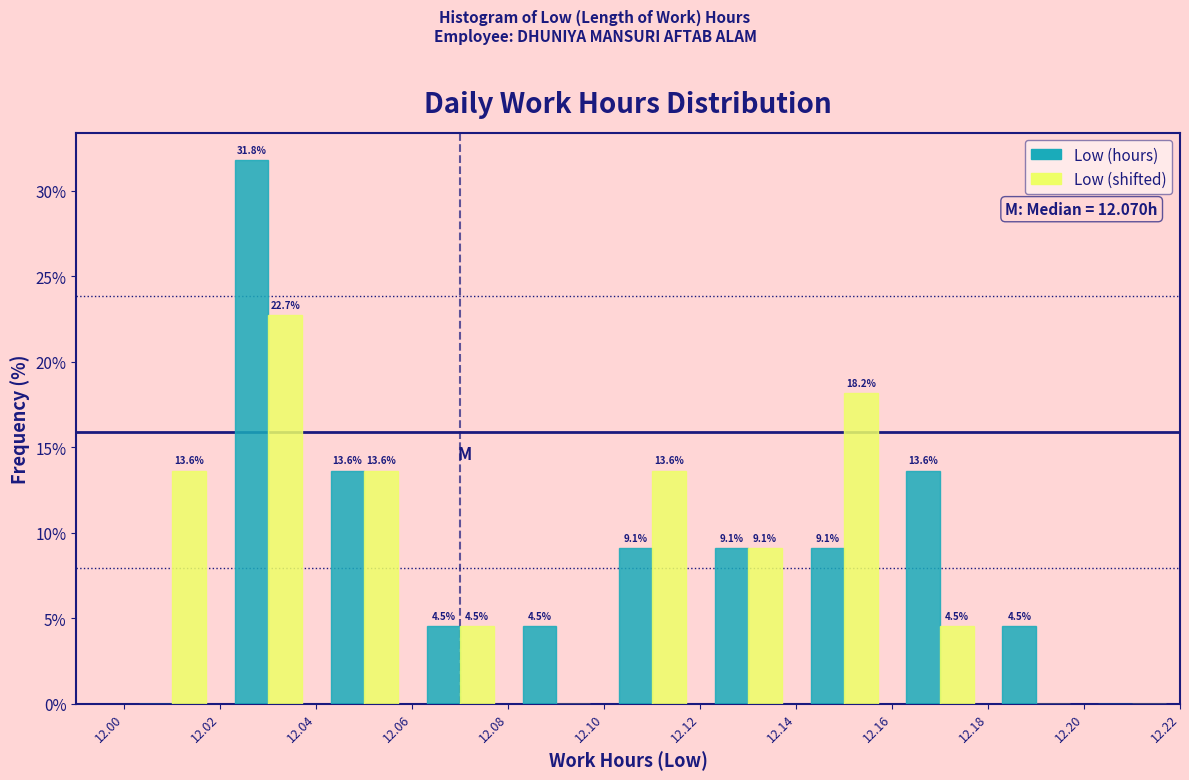

In the Low (shifted) series, which range on the x-axis has the tallest bar?

12.02 to 12.04